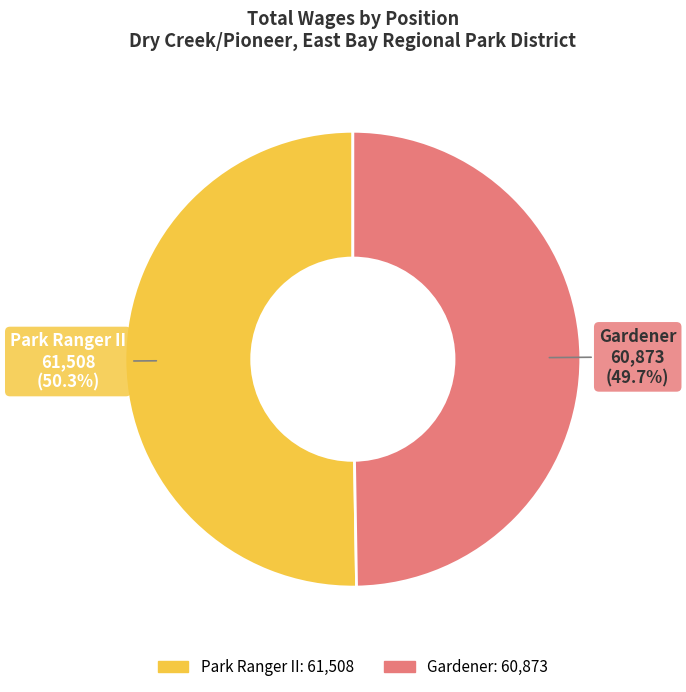

What percentage is the Gardener slice, to the nearest percent?

50%